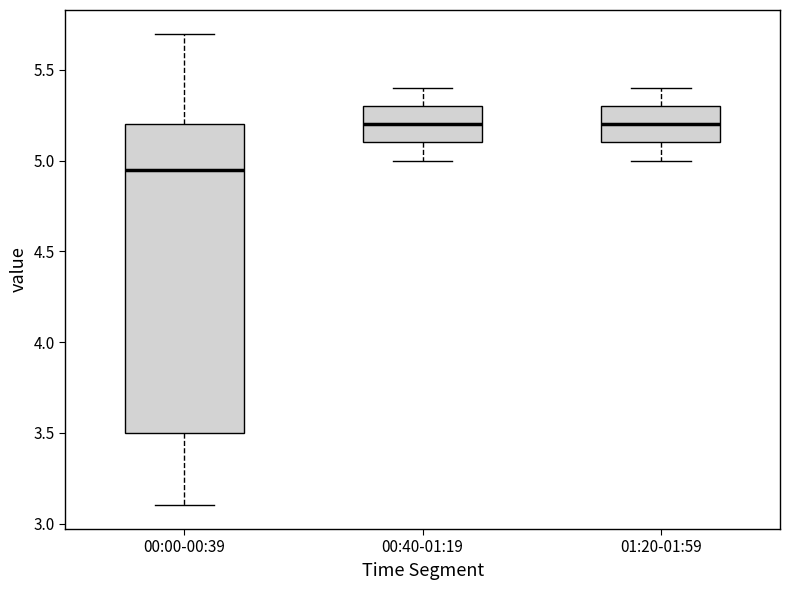

Reading left to right, read every box against the y-axis: the position of its median line, the range the box covers, and the ends of its whiskers. The values are not printed on the chart, so give them approximately, as read against the axis.

00:00-00:39: median 4.95, box 3.50 to 5.20, whiskers 3.10 to 5.70
00:40-01:19: median 5.20, box 5.10 to 5.30, whiskers 5.00 to 5.40
01:20-01:59: median 5.20, box 5.10 to 5.30, whiskers 5.00 to 5.40